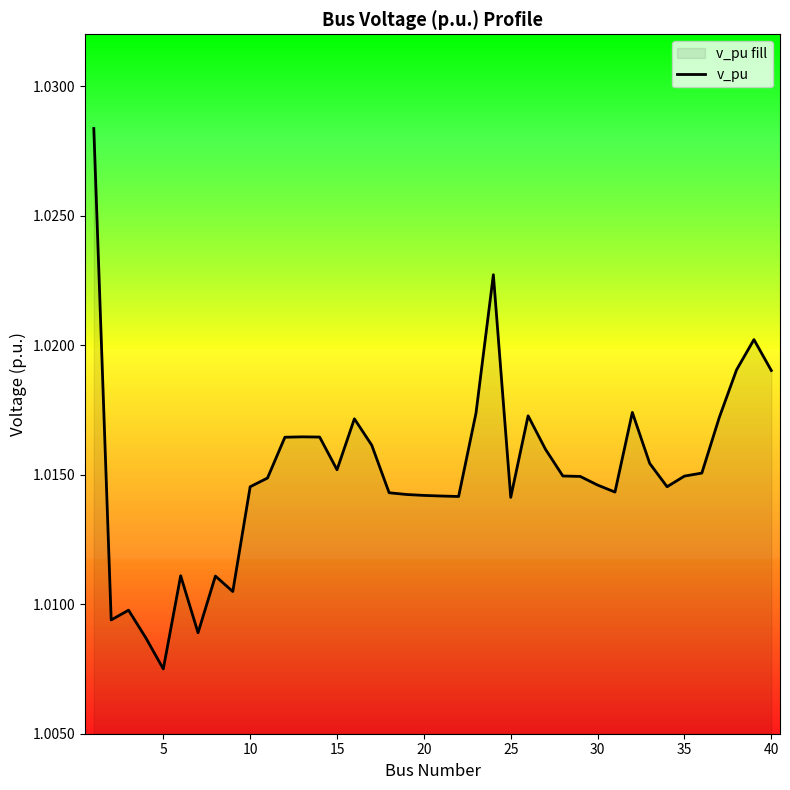

What is the value of the 24th point from the left?

1.0